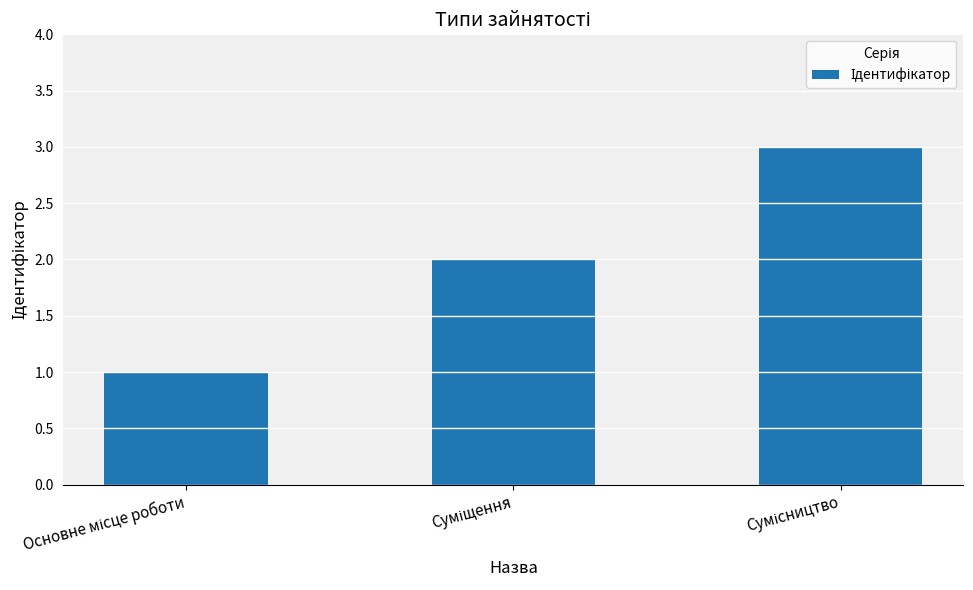

What is the maximum value shown in the chart?

3